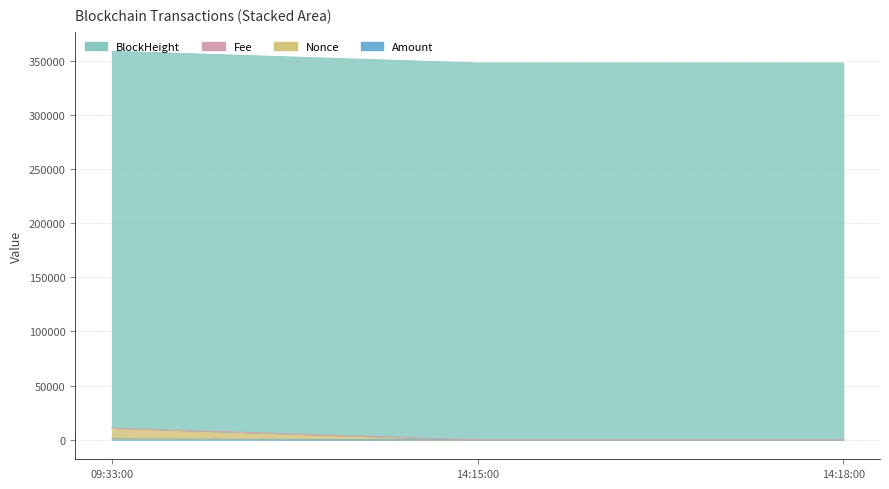

How many lines are shown in the chart?

4